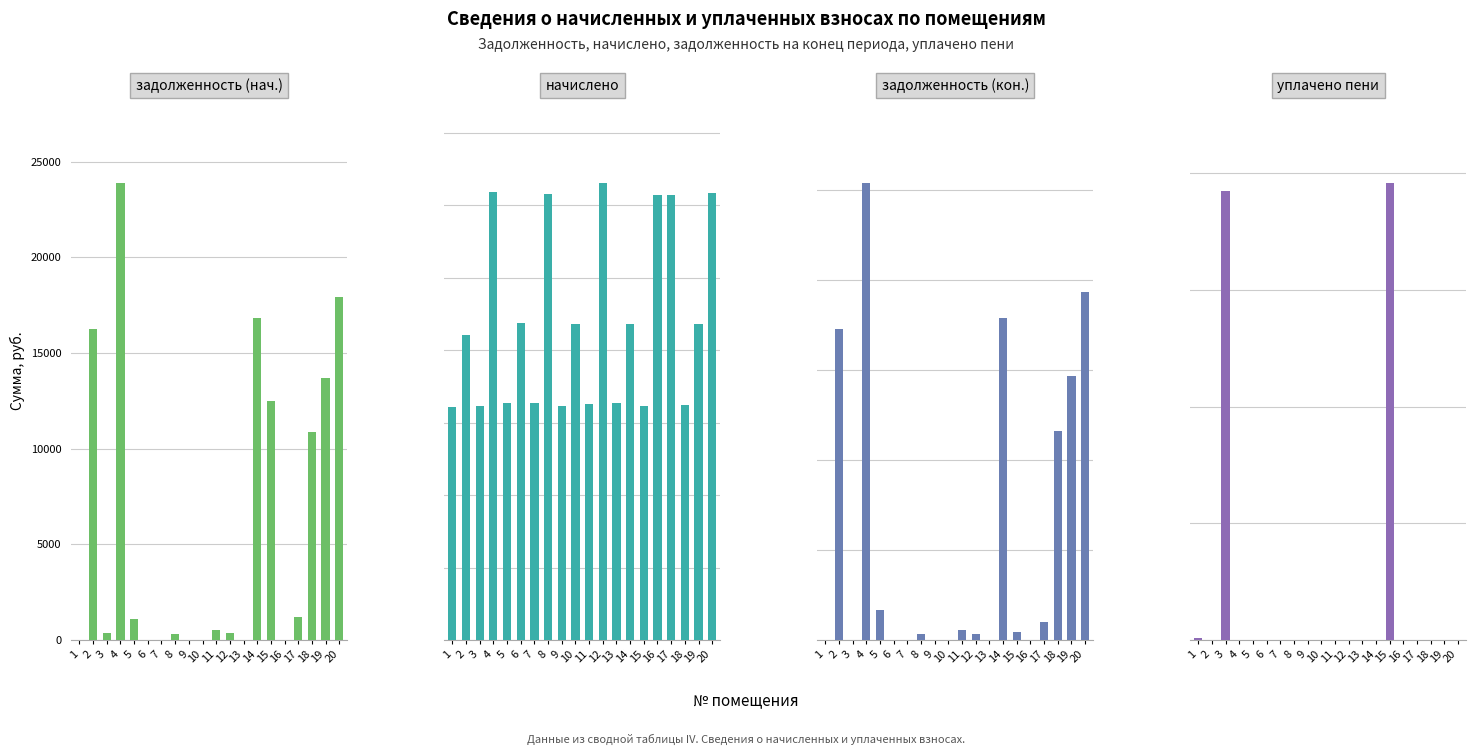

How many bars are there in total?

80